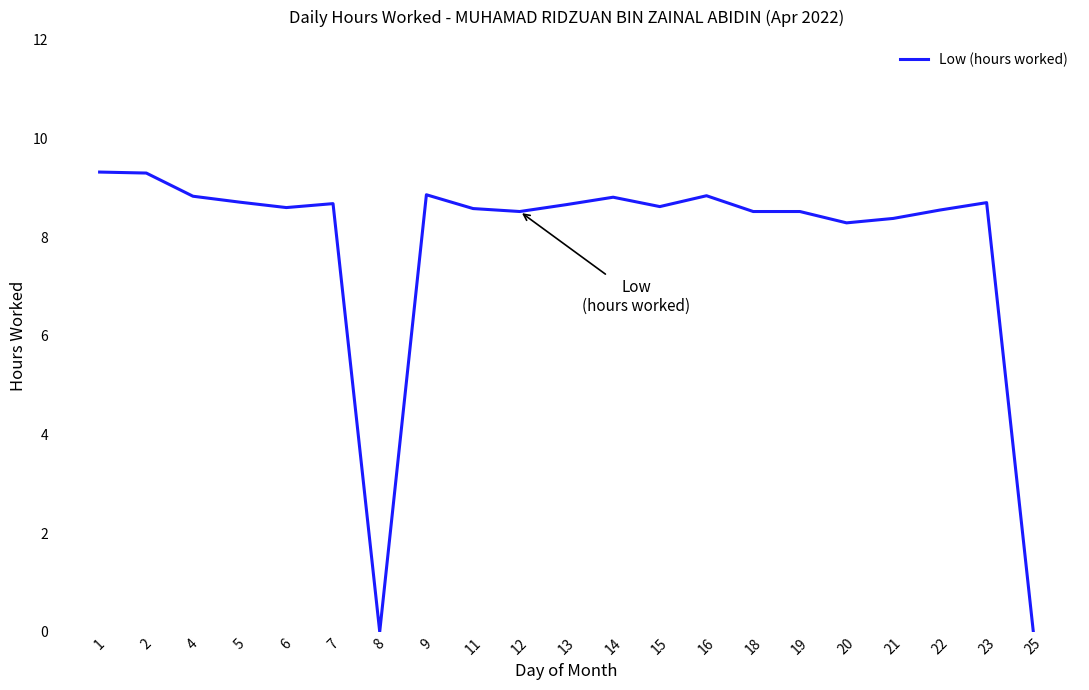

Is it true that the value at 1 is 14.0?

False